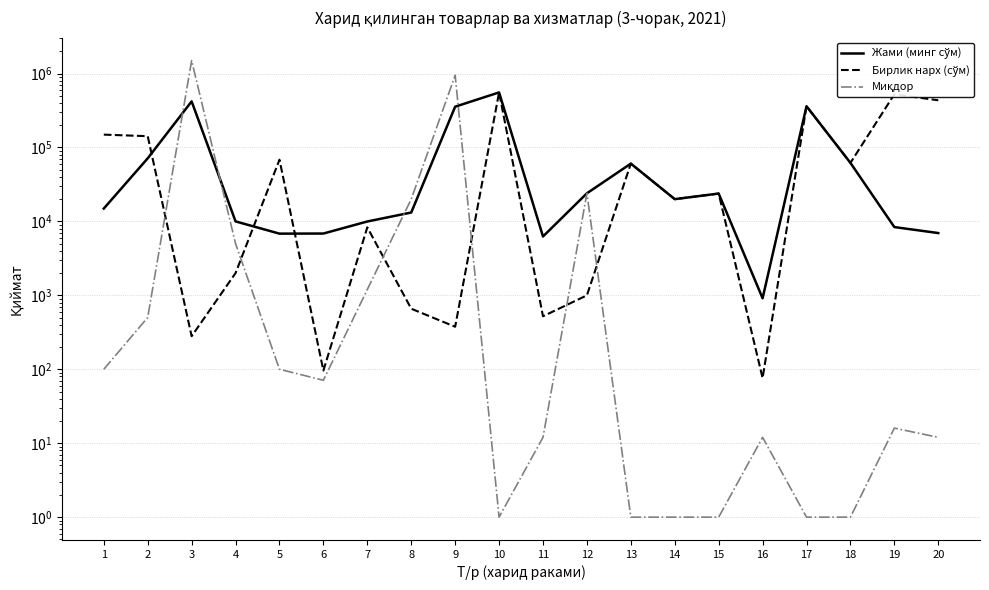

Which label corresponds to the smallest value in the chart?

10